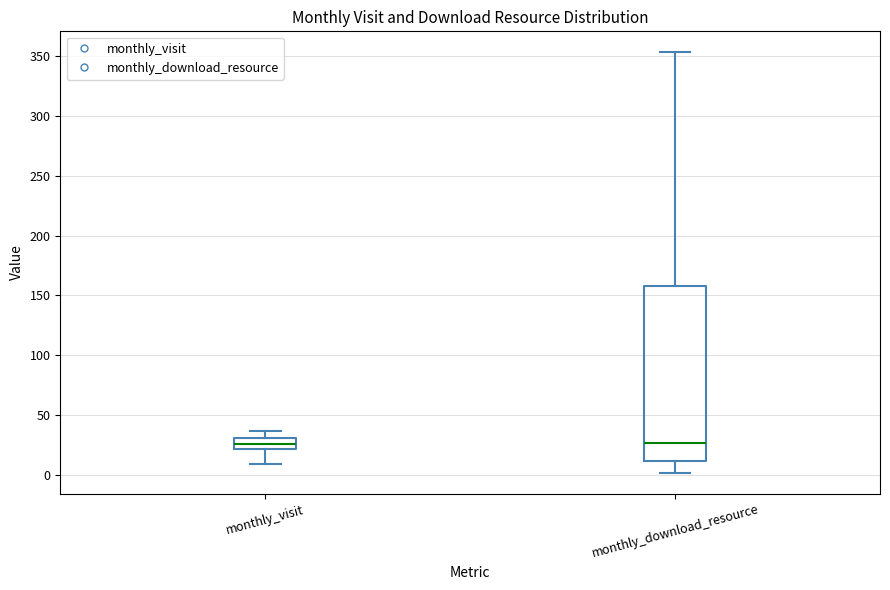

Reading left to right, transcribe this box plot: for each box, give where its median line is, the range the box spans, and where its two whiskers end, as read against the y-axis. The values are not printed on the chart, so give them approximately, as read against the axis.

monthly_visit: median 25, box 20 to 30, whiskers 10 to 35
monthly_download_resource: median 25, box 10 to 160, whiskers 0 to 355